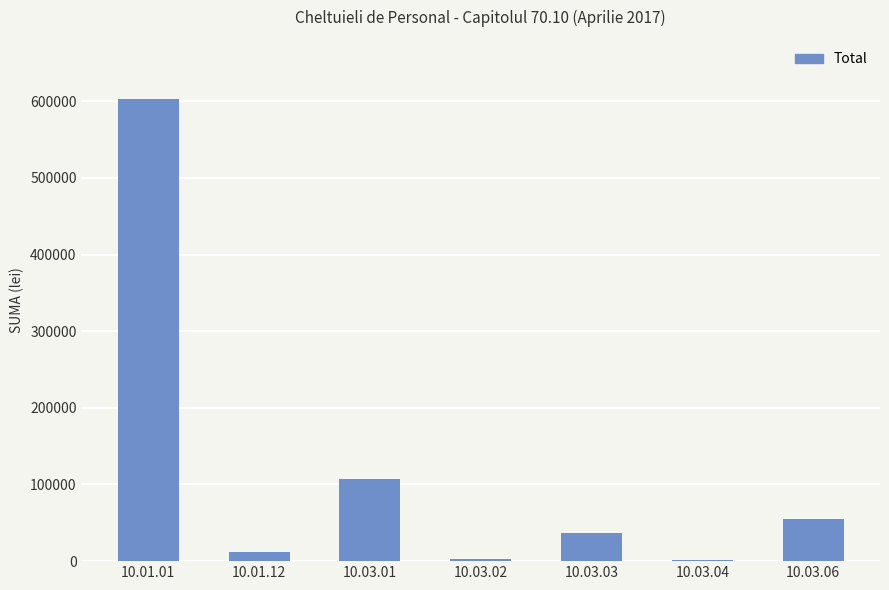

What is the change in value from 10.03.01 to 10.03.03?

-70960